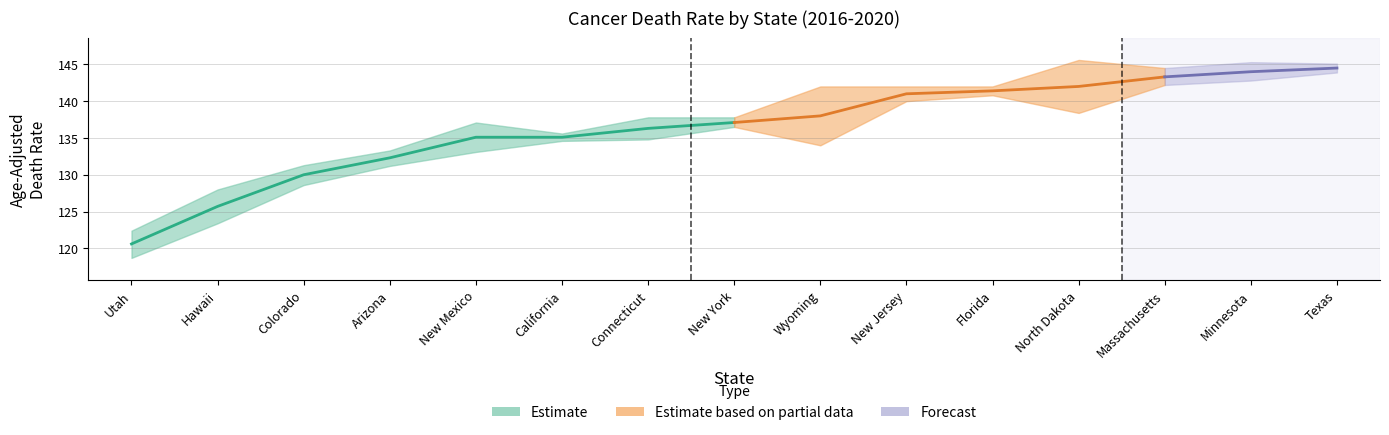

What is the highest value of the Upper CI series?

145.6